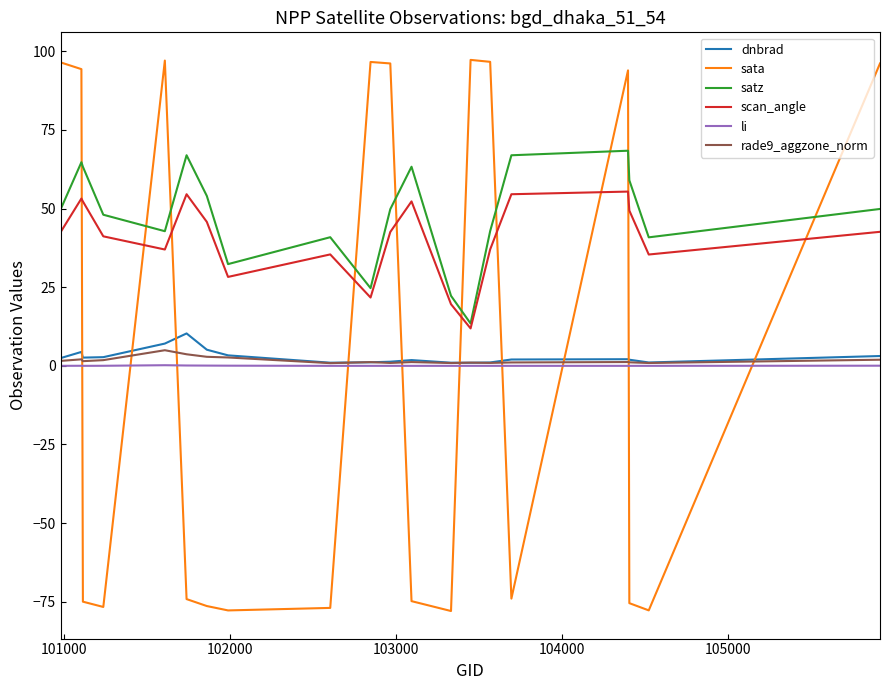

True or false: satz and rade9_aggzone_norm cross at least once.

False